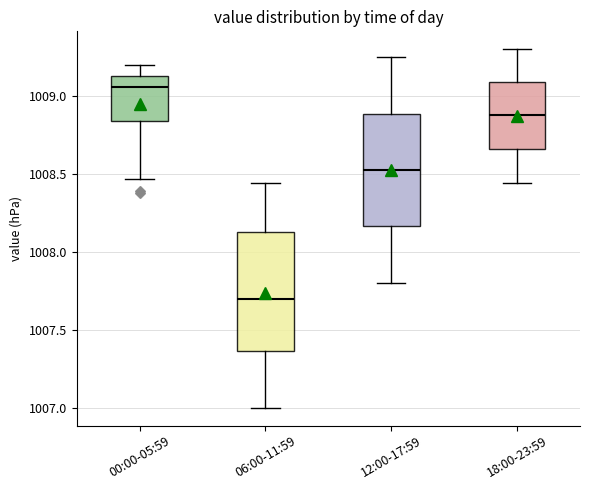

Reading left to right, transcribe this box plot: for each box, give where its median line is, the range the box spans, and where its two whiskers end, as read against the y-axis. The values are not printed on the chart, so give them approximately, as read against the axis.

00:00-05:59: median 1009.05, box 1008.85 to 1009.15, whiskers 1008.45 to 1009.20
06:00-11:59: median 1007.70, box 1007.35 to 1008.15, whiskers 1007.00 to 1008.45
12:00-17:59: median 1008.55, box 1008.15 to 1008.90, whiskers 1007.80 to 1009.25
18:00-23:59: median 1008.90, box 1008.65 to 1009.10, whiskers 1008.45 to 1009.30